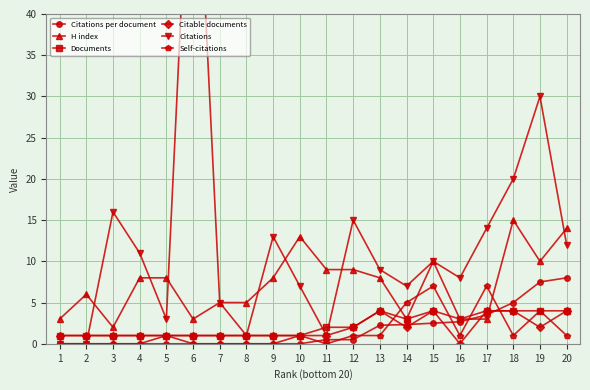

Reading left to right, what are all the values shown in this chart?

Citations per document: 0.0	0.0	0.0	0.0	0.0	0.0	0.0	0.0	0.0	0.0	0.5	0.5	2.2	2.3	2.5	2.7	3.5	5.0	7.5	8.0
H index: 3.0	6.0	2.0	8.0	8.0	3.0	5.0	5.0	8.0	13.0	9.0	9.0	8.0	3.0	10.0	3.0	3.0	15.0	10.0	14.0
Documents: 1.0	1.0	1.0	1.0	1.0	1.0	1.0	1.0	1.0	1.0	2.0	2.0	4.0	3.0	4.0	3.0	4.0	4.0	4.0	4.0
Citable documents: 1.0	1.0	1.0	1.0	1.0	1.0	1.0	1.0	1.0	1.0	1.0	2.0	4.0	2.0	4.0	0.0	4.0	4.0	2.0	4.0
Citations: 0.0	0.0	16.0	11.0	3.0	71.0	5.0	1.0	13.0	7.0	1.0	15.0	9.0	7.0	10.0	8.0	14.0	20.0	30.0	12.0
Self-citations: 0.0	0.0	0.0	0.0	1.0	0.0	0.0	0.0	0.0	1.0	0.0	1.0	1.0	5.0	7.0	1.0	7.0	1.0	4.0	1.0